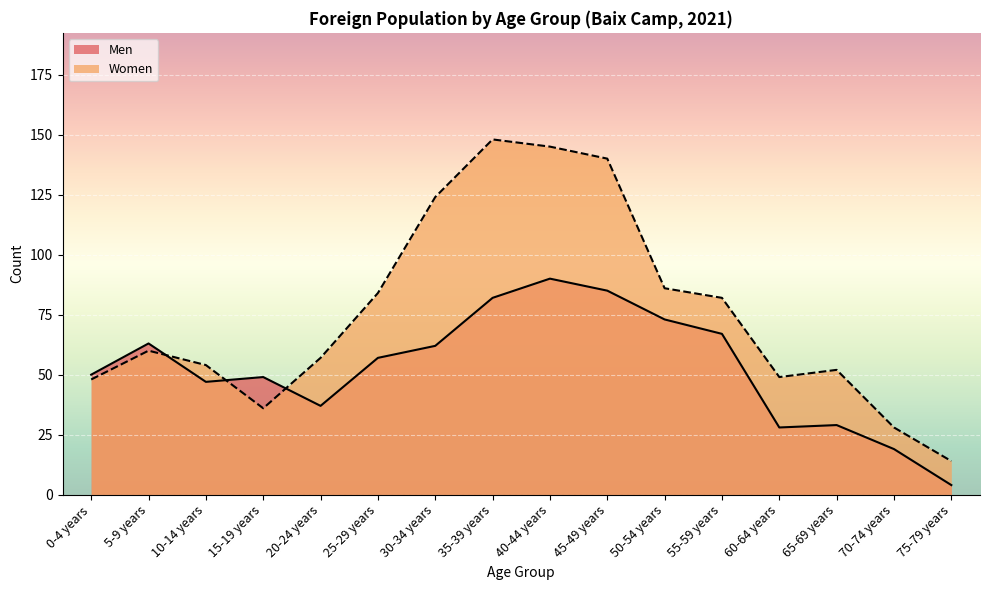

What value does the Women series have at 10-14 years, to the nearest 50?

50